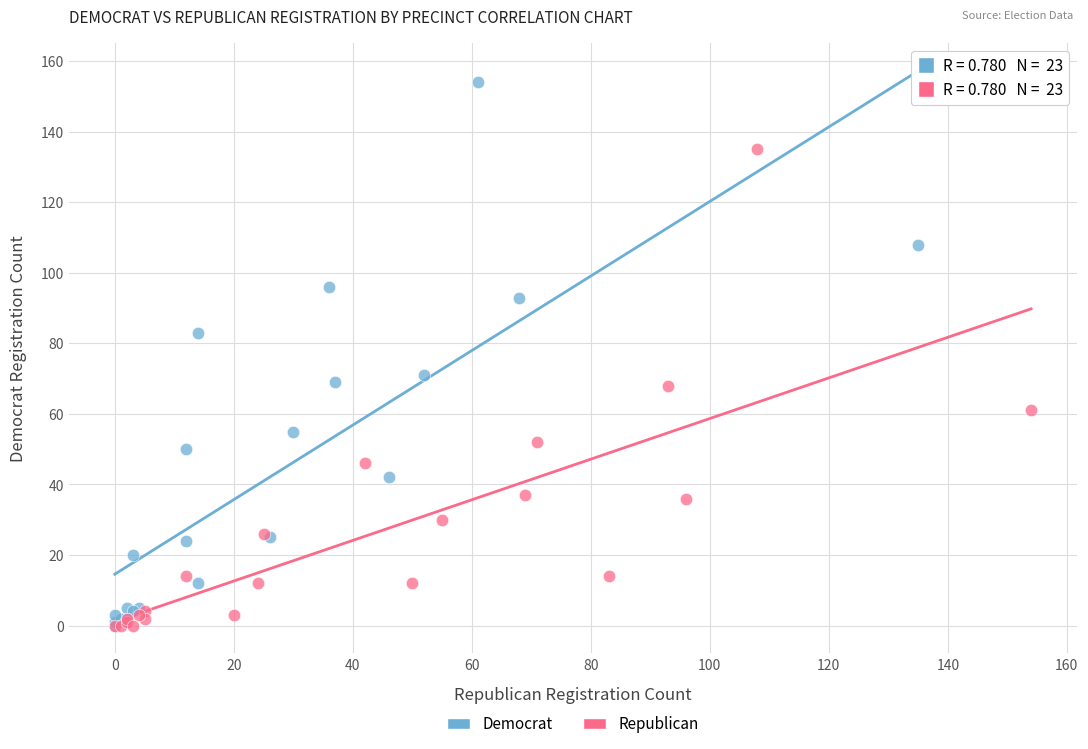

What are all the series names shown in the legend?

Democrat, Republican